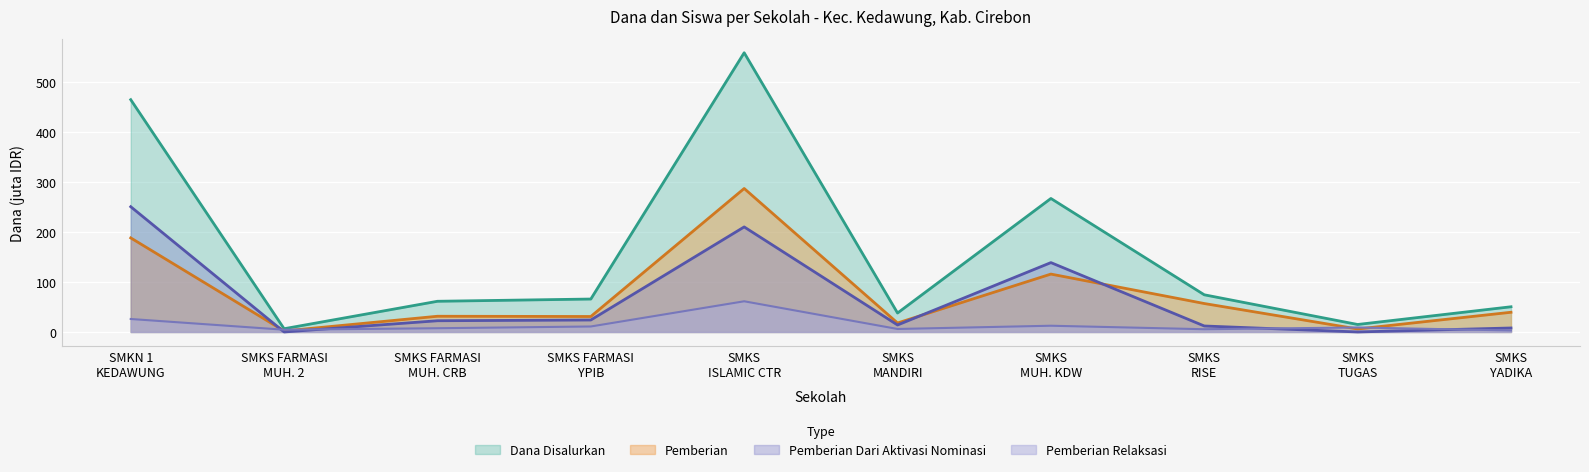

Which series has the largest range (max minus min)?

Dana Disalurkan